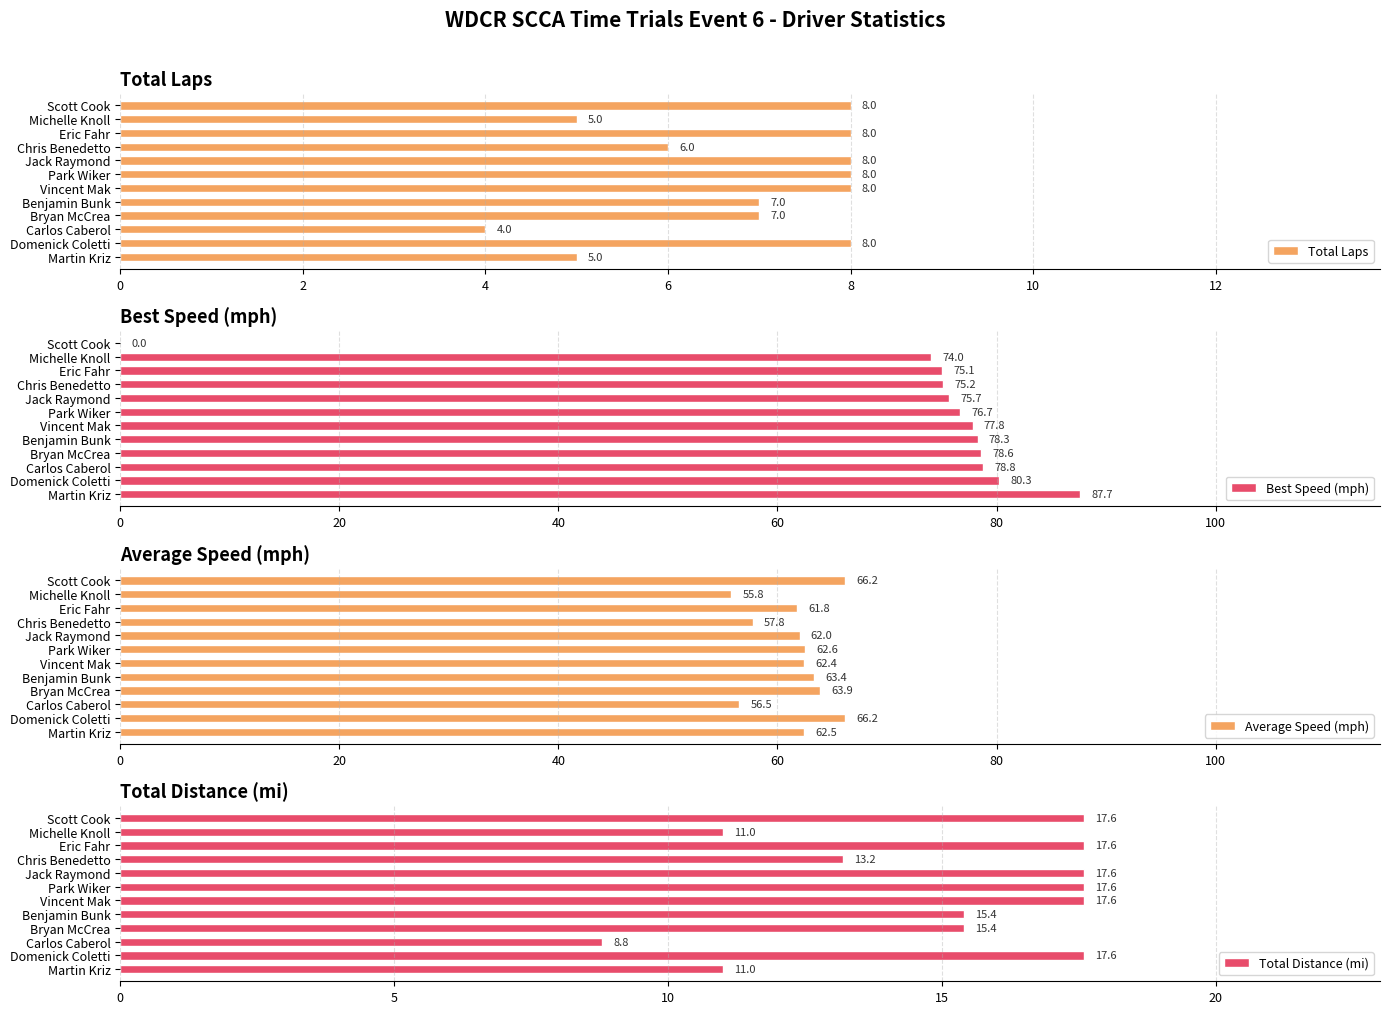

At how many categories does at least one series exceed 6?

12